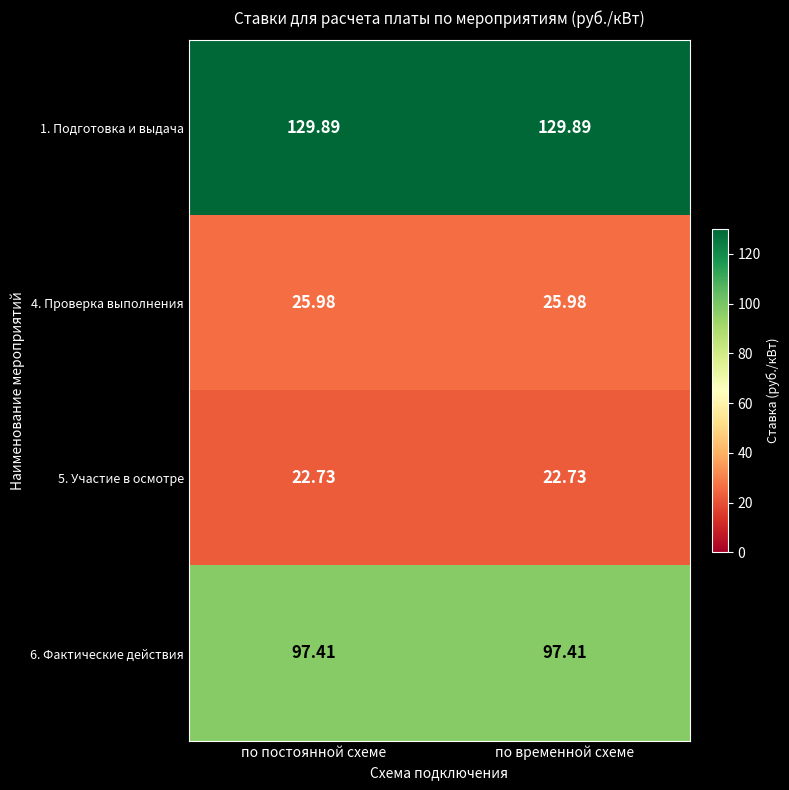

Is the value of 1. Подготовка и выдача at по временной схеме greater than the value of 5. Участие в осмотре at по постоянной схеме?

Yes